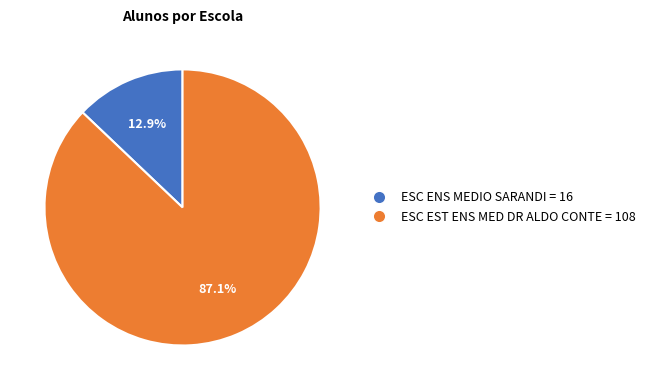

How many slices are in this pie chart?

2